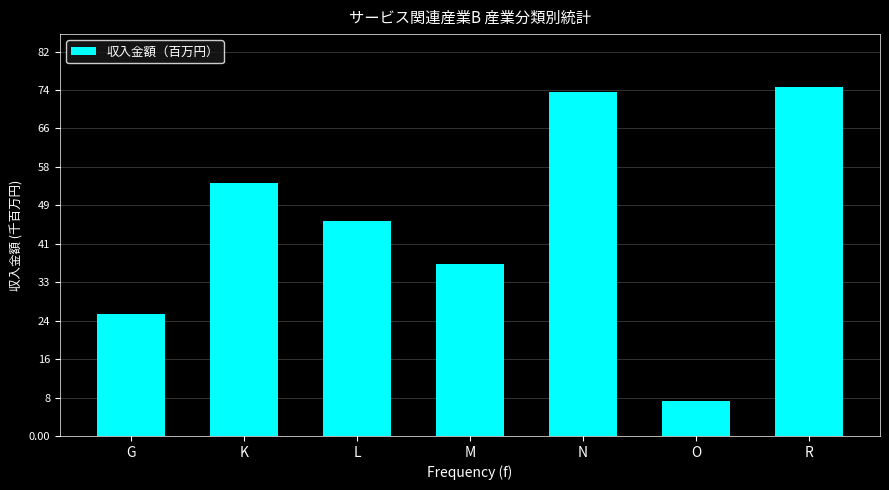

Is it true that the value at G is 14616?

False